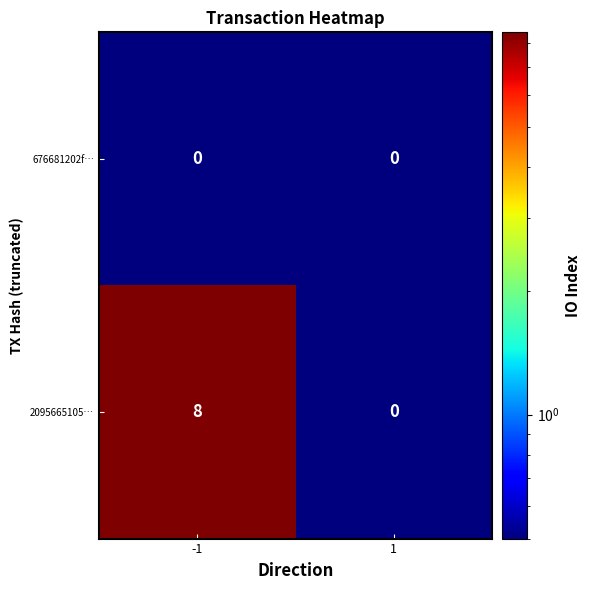

The 676681202f… series shows 0 at 1. True or false?

True